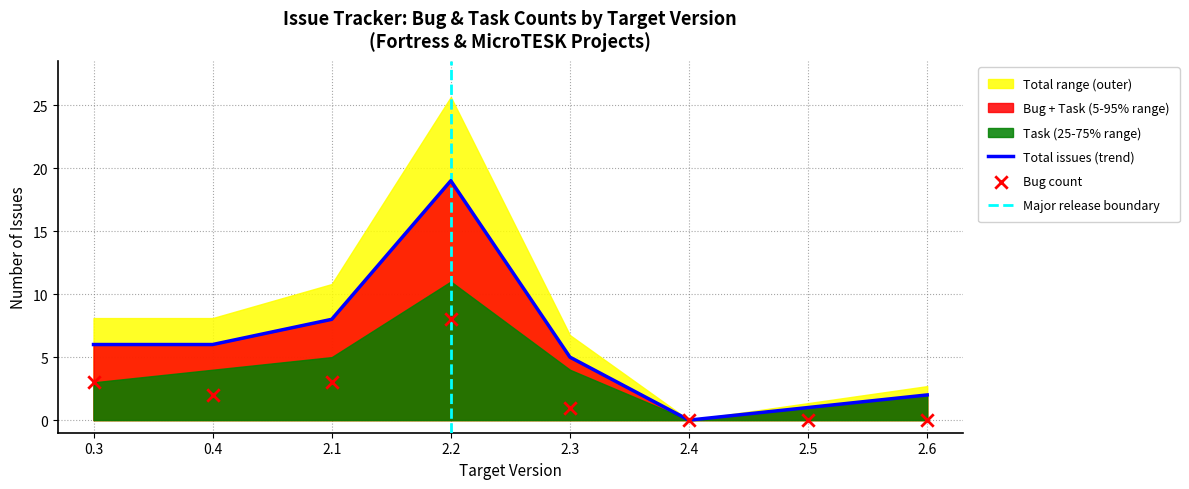

Which series contains the lowest Y value?

Bug